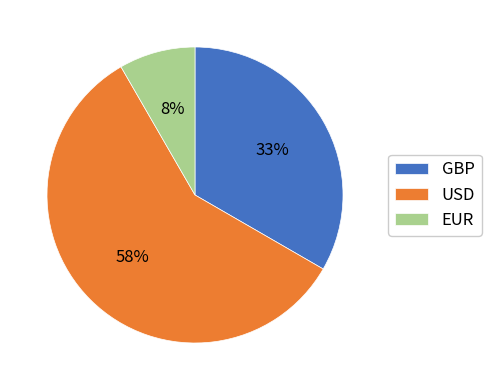

Combined, do USD and EUR account for over 50%?

Yes